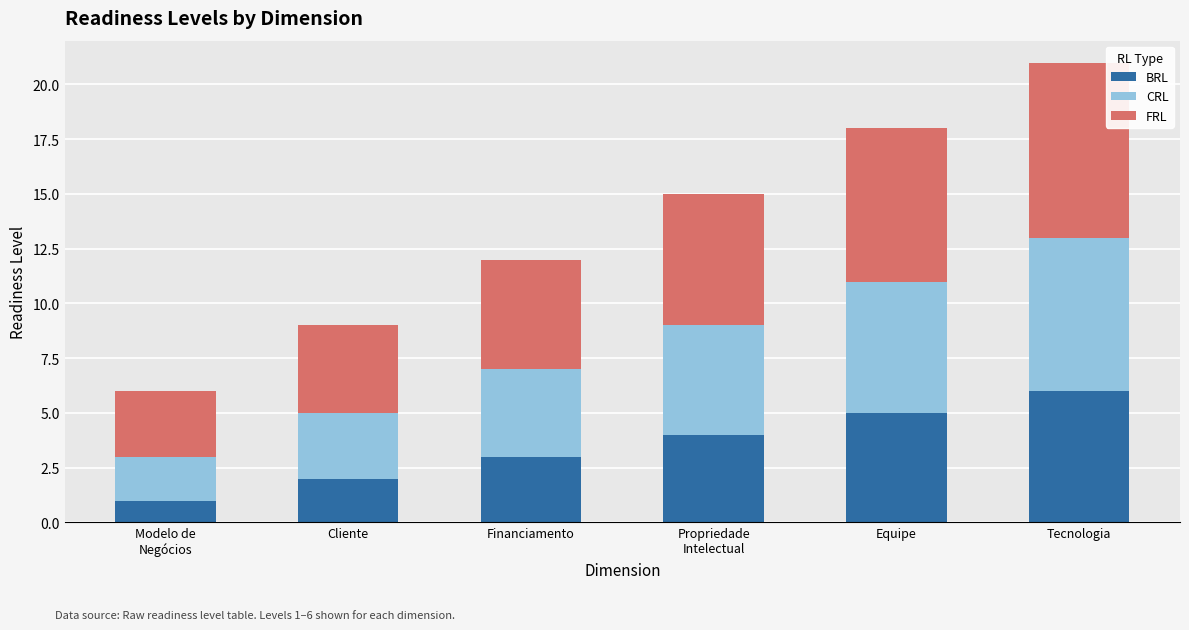

What is the sum of the BRL values at Equipe and Tecnologia?

11